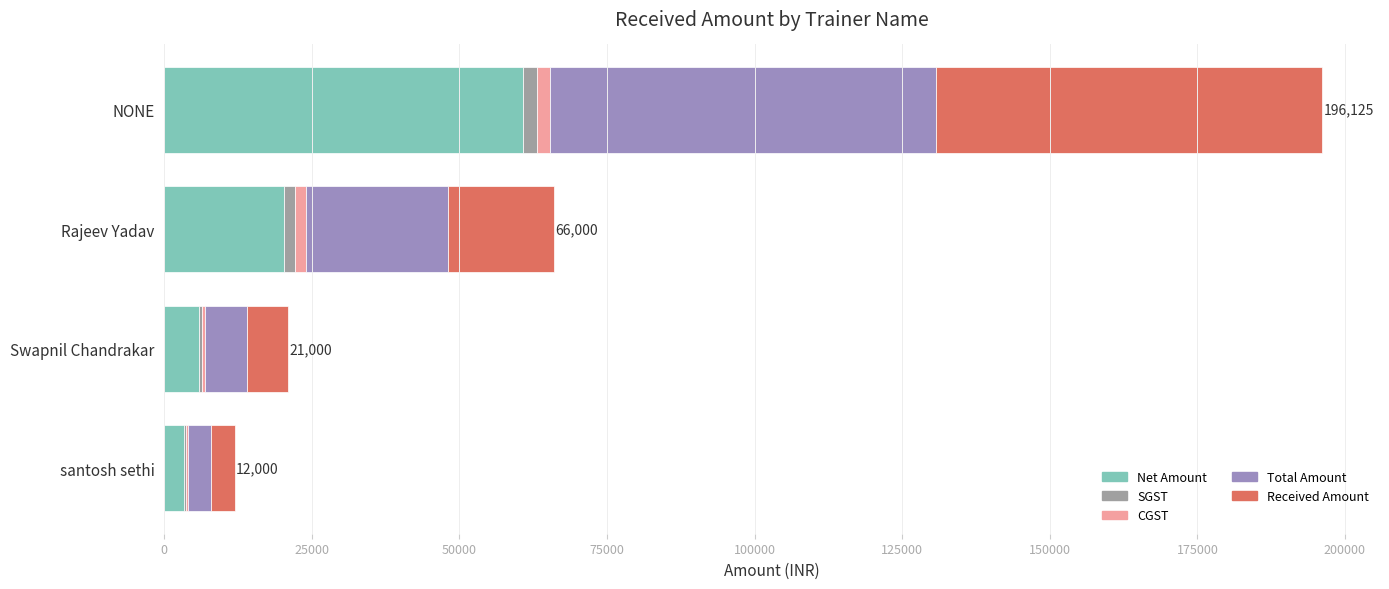

Count the number of categories in the chart.

4